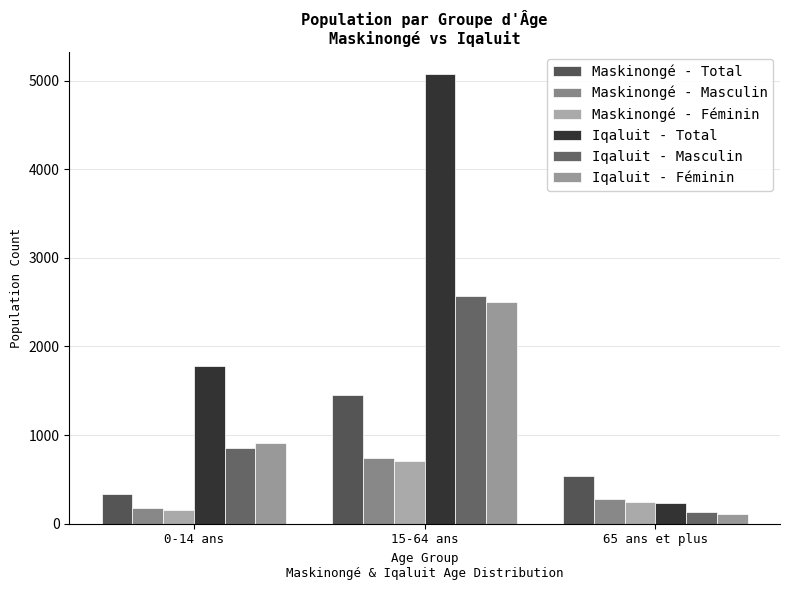

Are the bars grouped side by side (vs. stacked)?

Yes